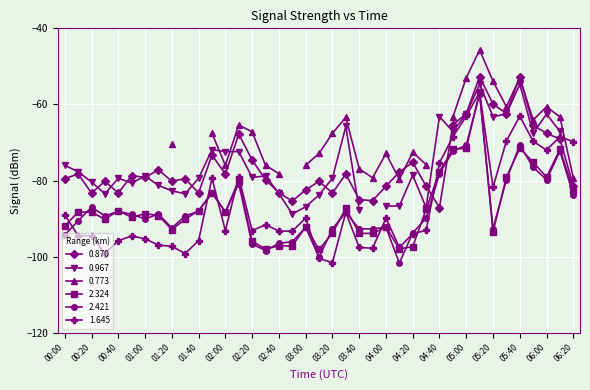

Where does the 1.645 series first go above -93?

00:00